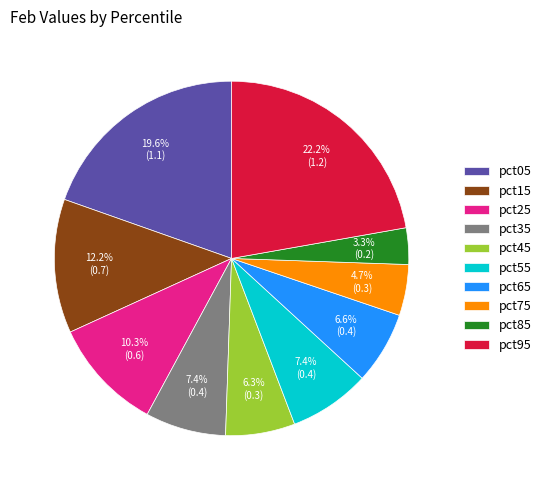

To the nearest percent, what is the difference between the largest and smallest slice percentages?

19%